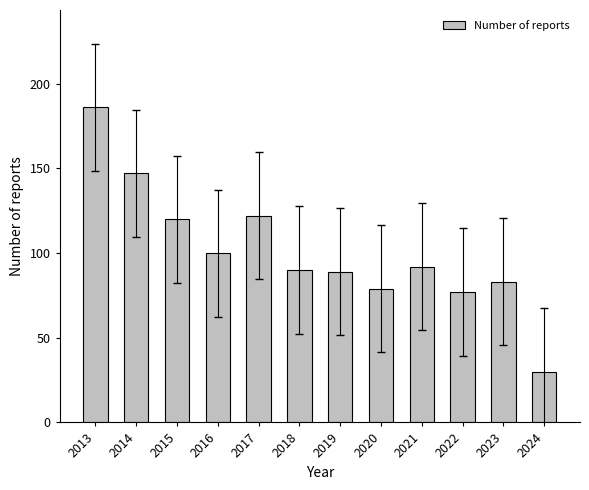

Reading left to right, transcribe all the data shown in this chart.

2013=186	2014=147	2015=120	2016=100	2017=122	2018=90	2019=89	2020=79	2021=92	2022=77	2023=83	2024=30